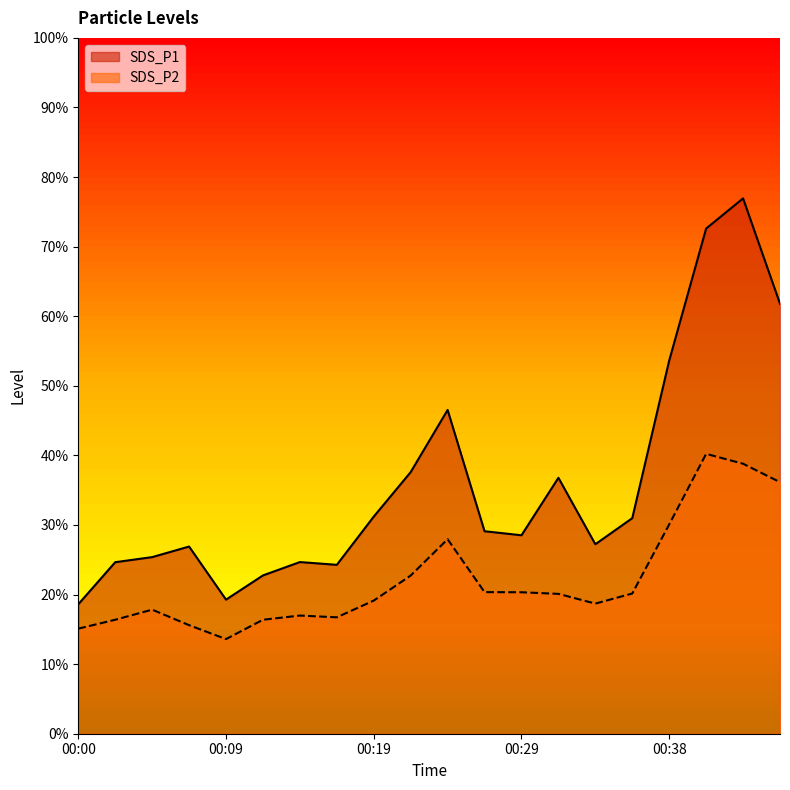

Between 00:12 and 00:17, which series saw the biggest shift?

SDS_P1